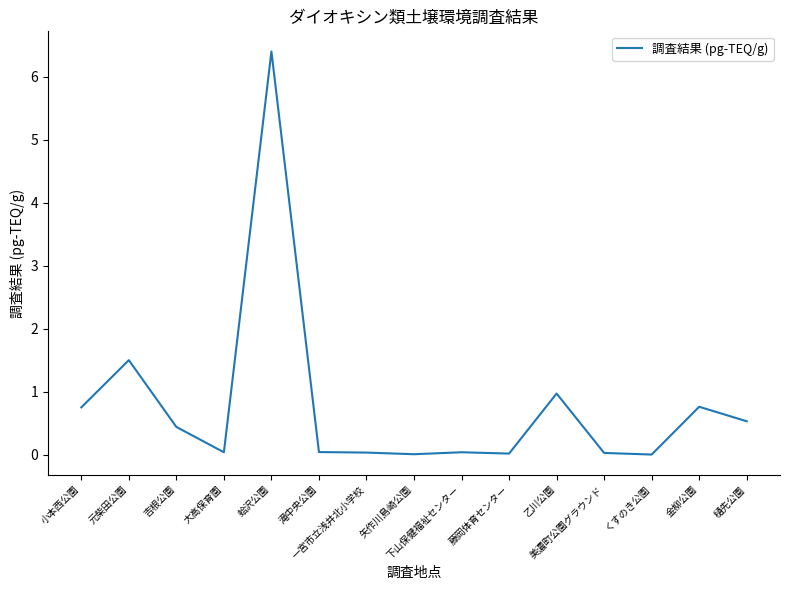

How many series are shown in this chart?

1